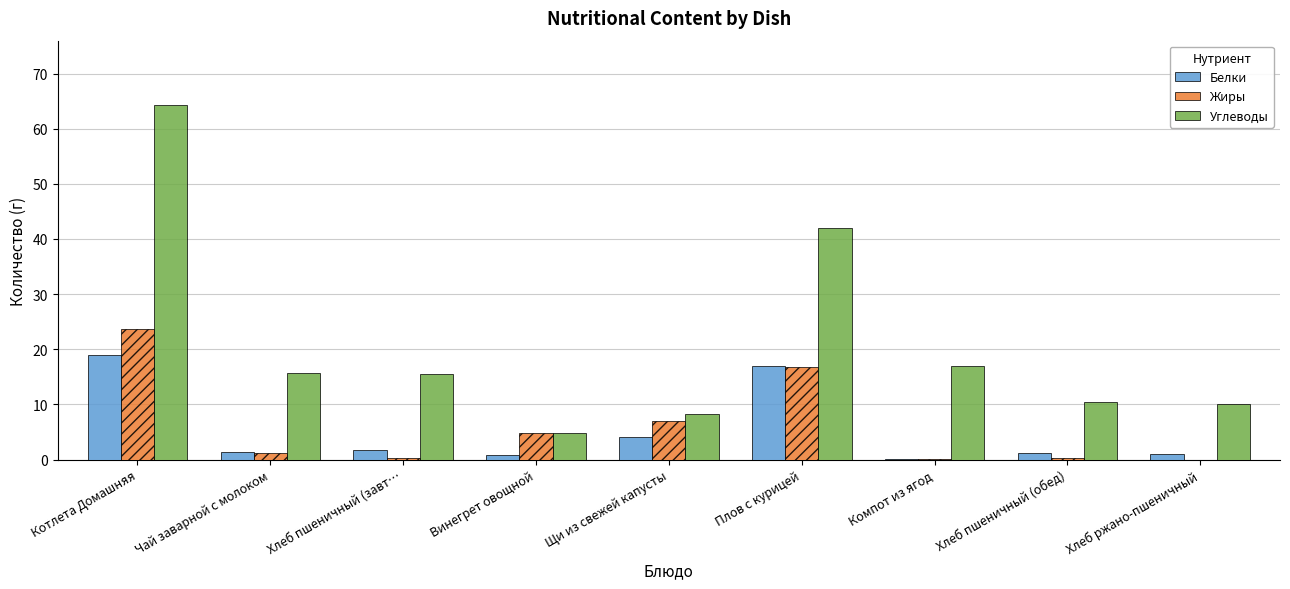

Which category has the highest value across all series?

Котлета Домашняя